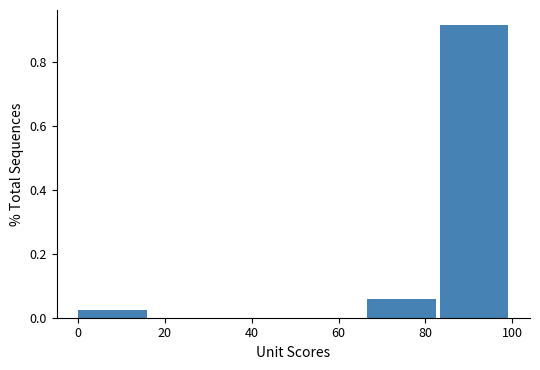

Reading left to right, list every bar in this chart as the range it spans on the x-axis followed by its height. Neither the bar edges nor the heights are printed on the chart, so give them approximately, as read against the axes.

0 to 16: 0.02
16 to 34: 0
34 to 50: 0
50 to 66: 0
66 to 84: 0.06
84 to 100: 0.92